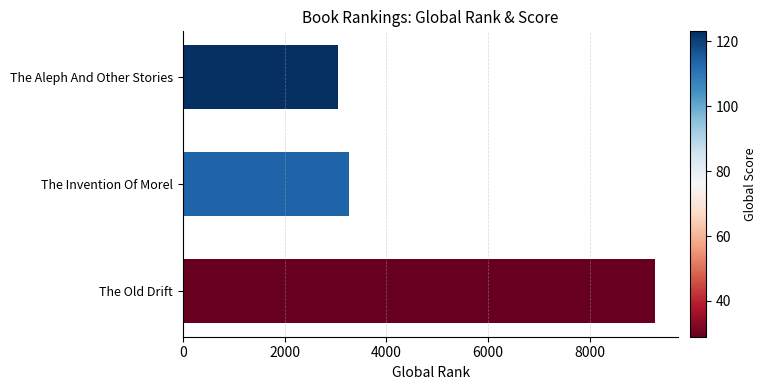

Where is the data nearest to the value 6162?

The Invention Of Morel